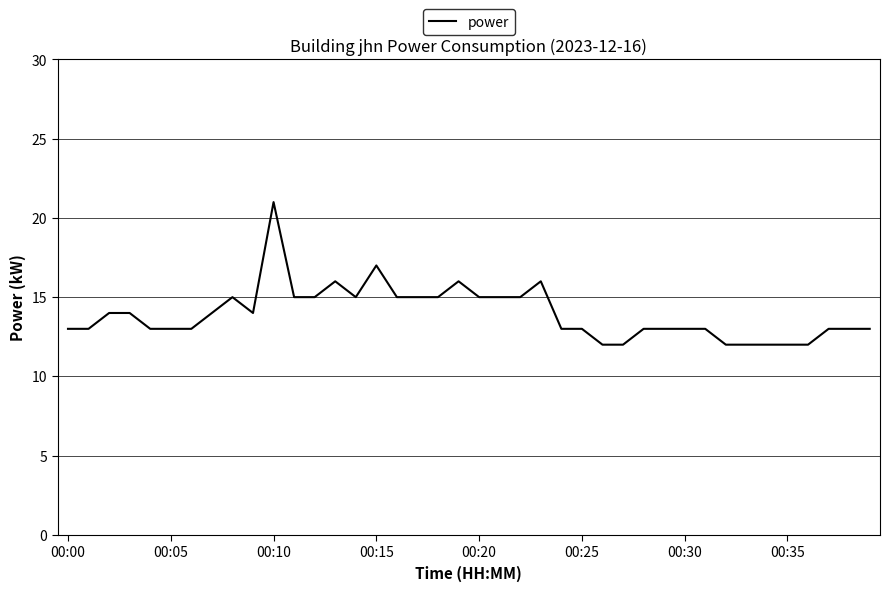

What is the minimum value shown in the chart?

12